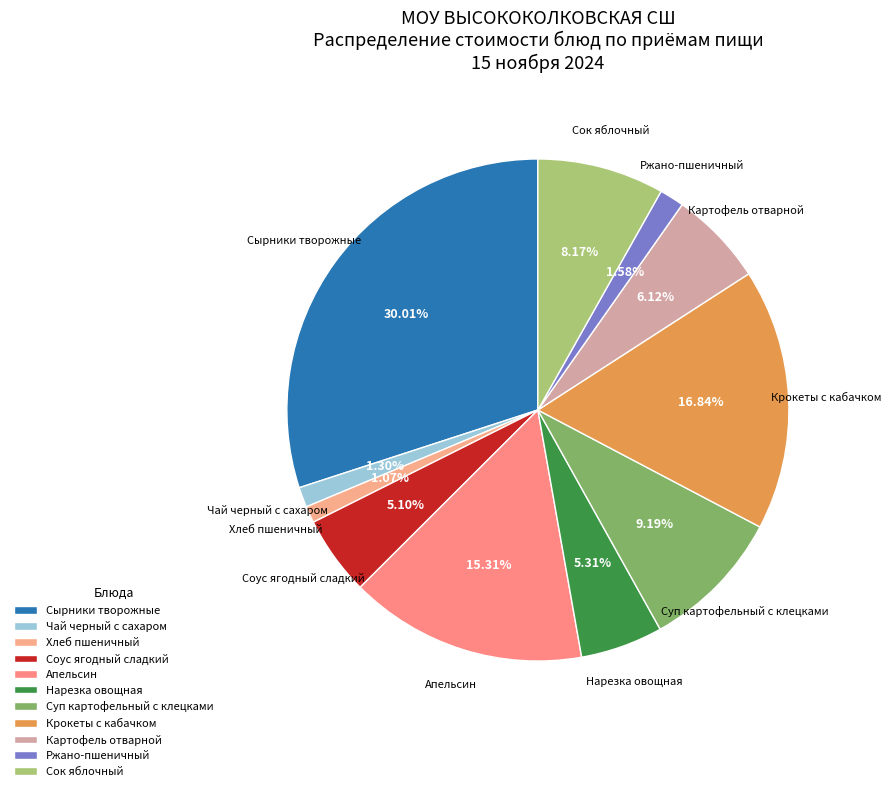

To the nearest percent, what is the difference between the Суп картофельный с клецками and Соус ягодный сладкий slice percentages?

4%